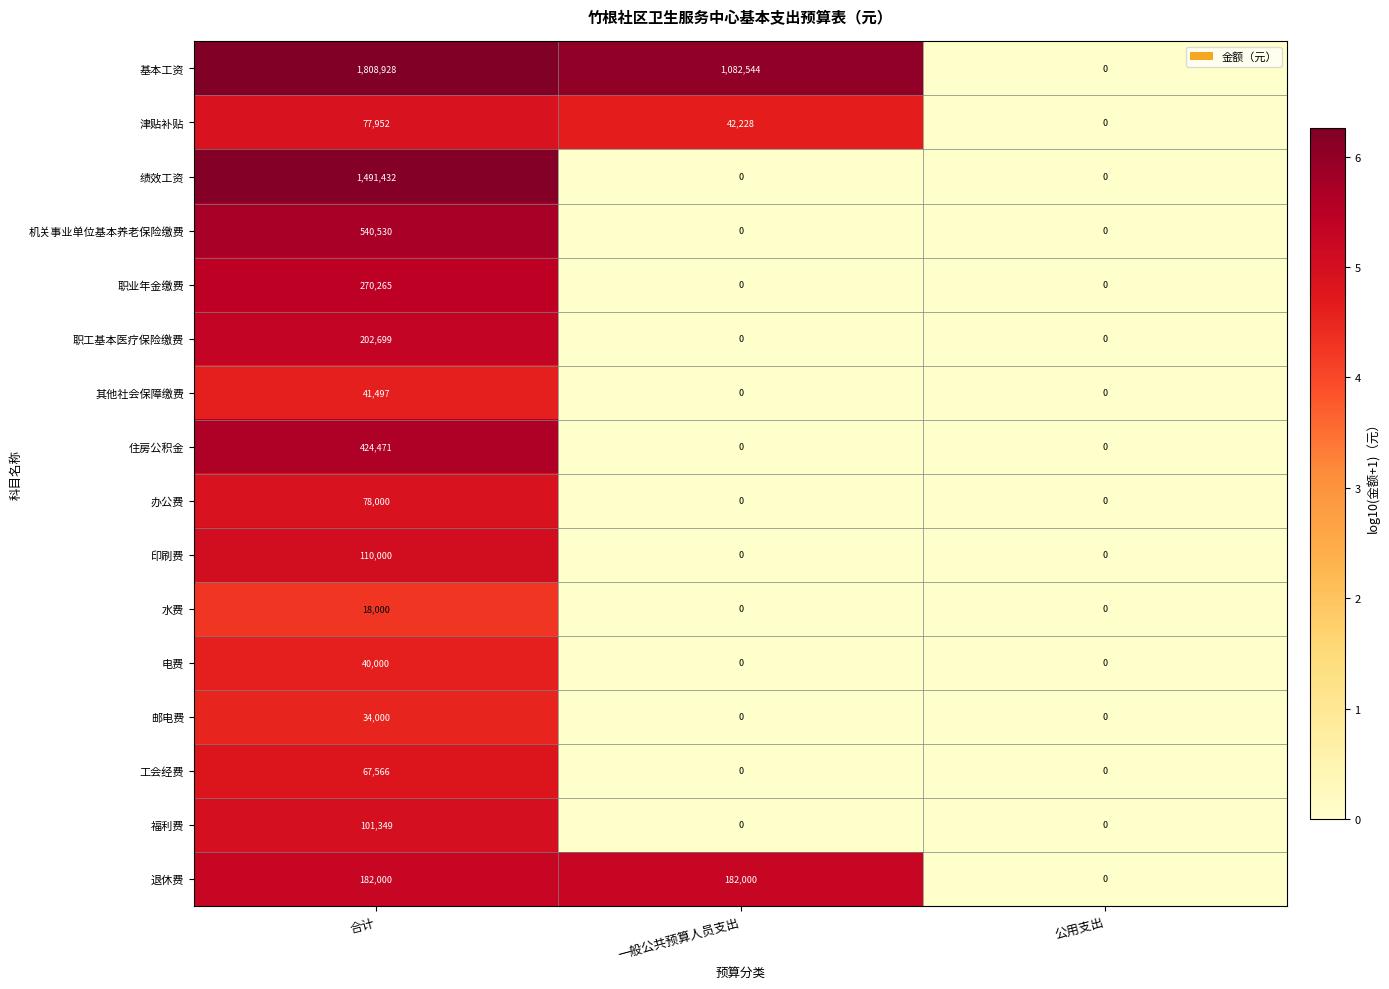

The 其他社会保障缴费 series shows 0 at 公用支出. True or false?

True